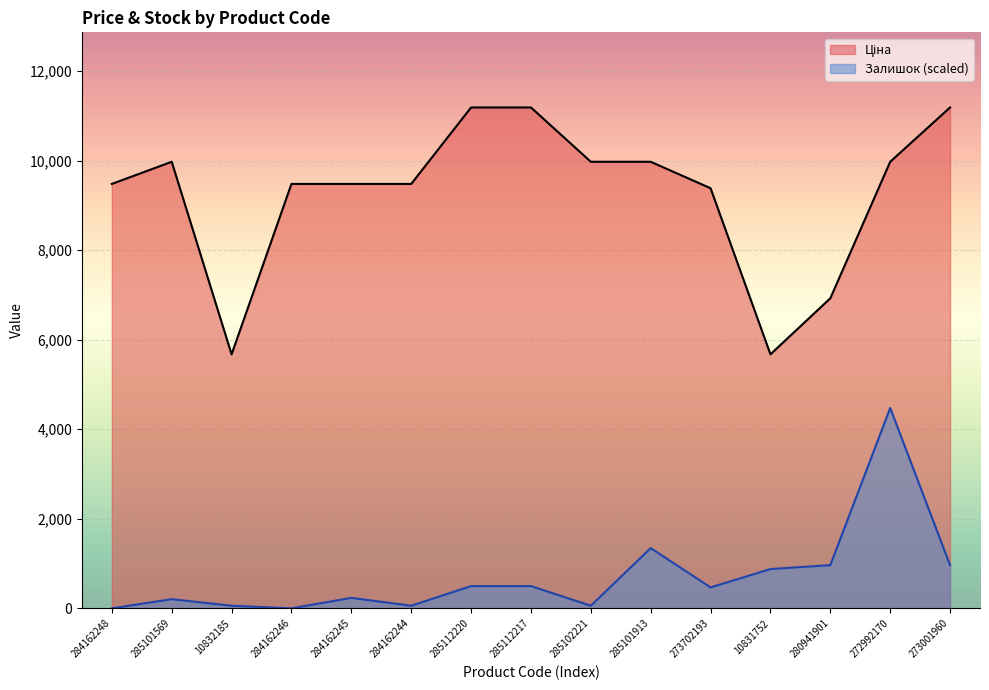

True or false: Залишок has a value of 82.5 at 285102221.

False